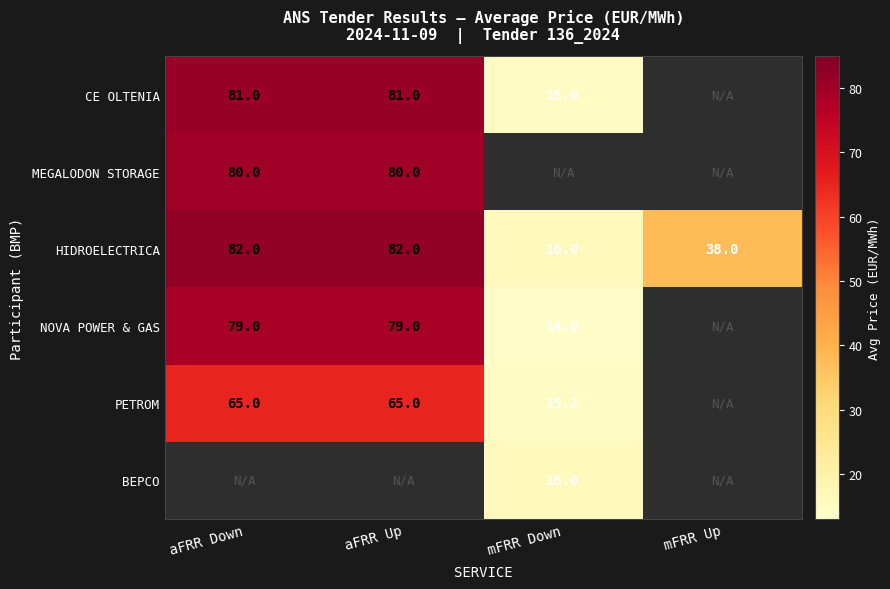

Read the HIDROELECTRICA value at mFRR Up.

38.0